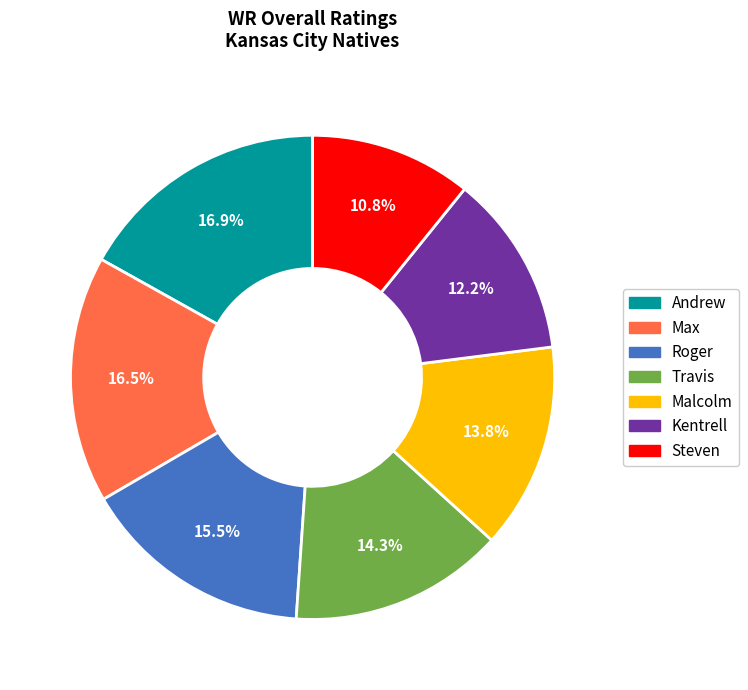

What is the smallest slice in the pie chart?

Steven